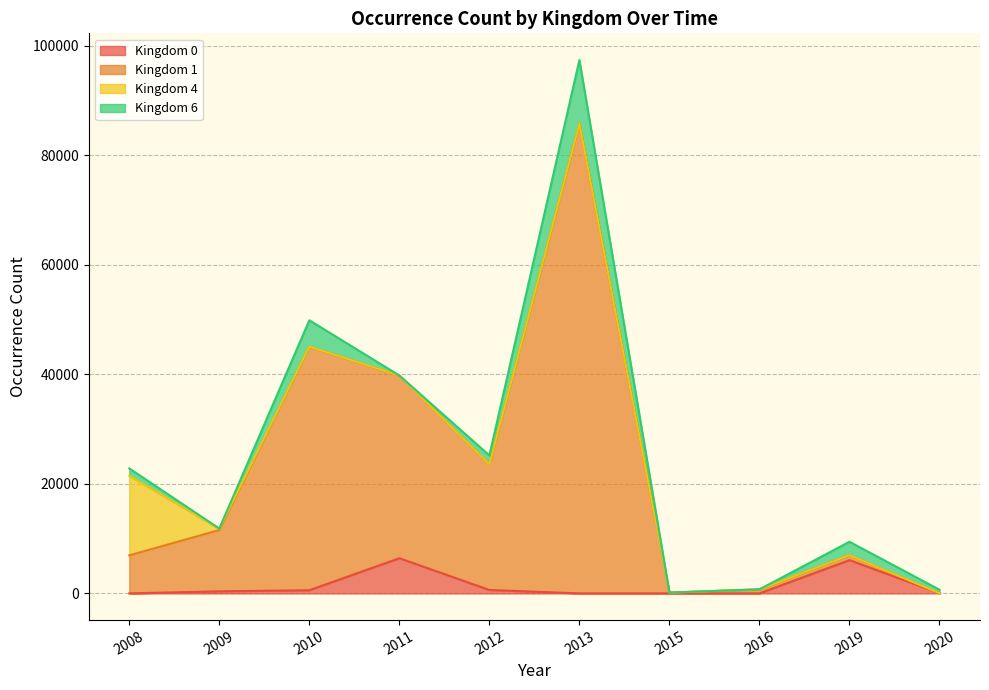

How many lines are shown in the chart?

4